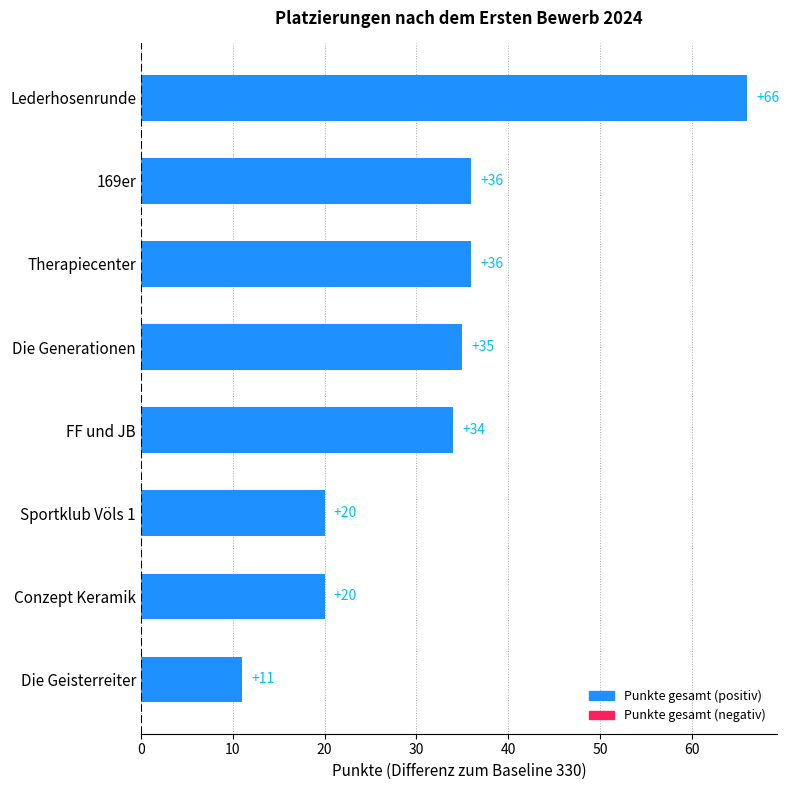

What is the value of the 1st bar from the top?

66